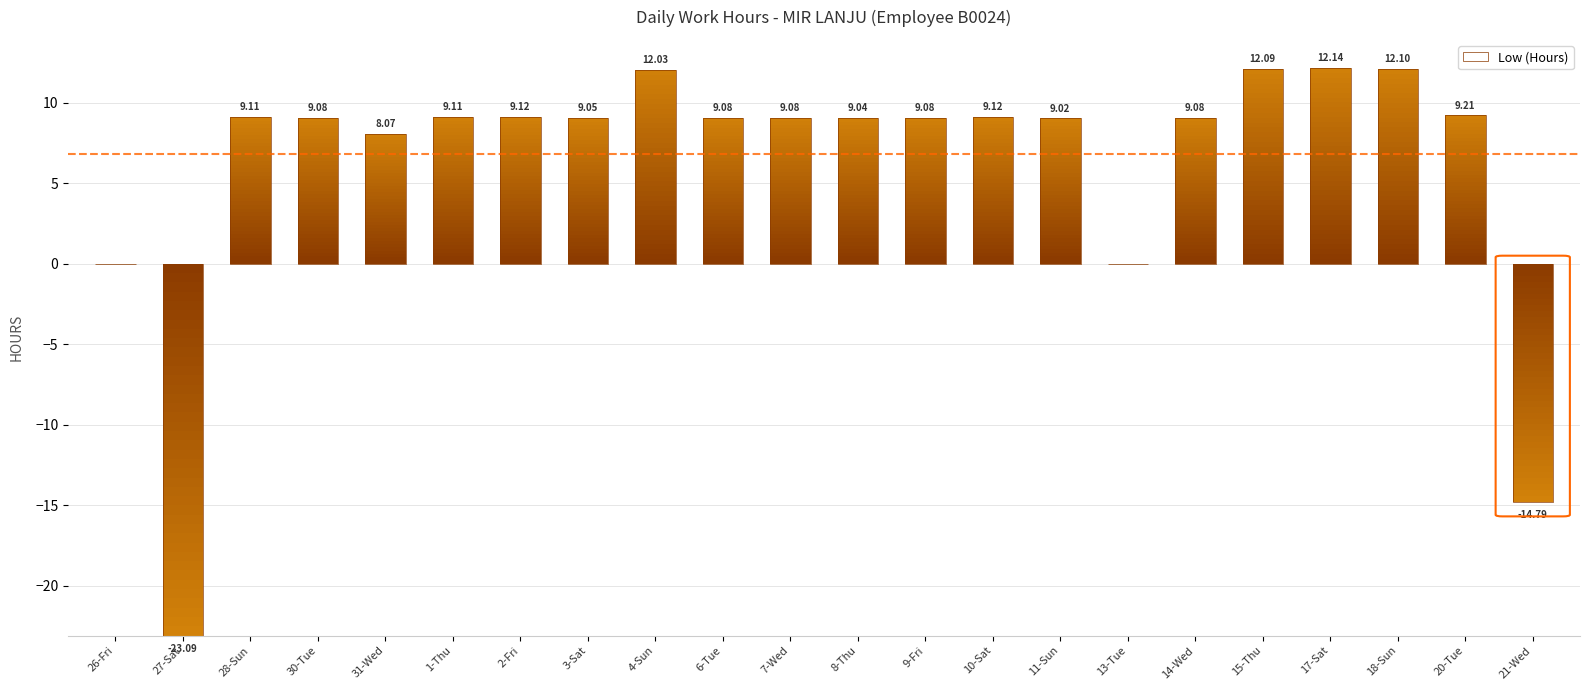

What is the sum of all values?

136.7